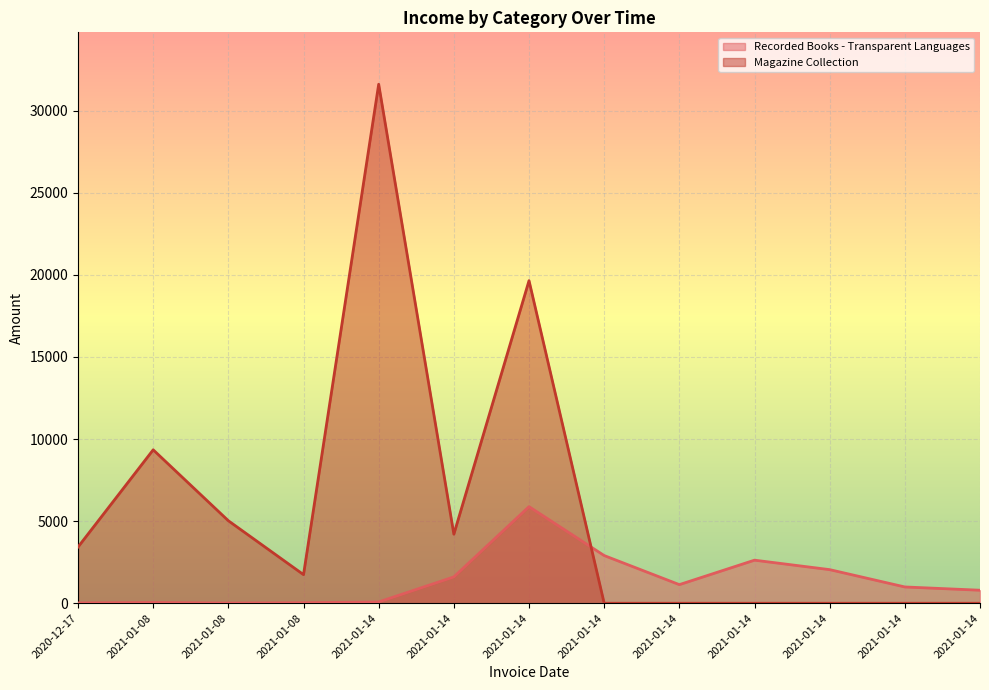

Reading left to right, transcribe all the data shown in this chart.

Recorded Books - Transparent Languages: 2020-12-17=18.7	2021-01-08=47.2	2021-01-08=11.5	2021-01-08=32.5	2021-01-14=77.9	2021-01-14=1604.8	2021-01-14=5882.9	2021-01-14=2905.5	2021-01-14=1134.3	2021-01-14=2624.1	2021-01-14=2047.6	2021-01-14=992.7	2021-01-14=793.9
Magazine Collection: 2020-12-17=3425.4	2021-01-08=9345.6	2021-01-08=5025.1	2021-01-08=1742.6	2021-01-14=31608.6	2021-01-14=4206.2	2021-01-14=19646.5	2021-01-14=0.0	2021-01-14=0.0	2021-01-14=0.0	2021-01-14=0.0	2021-01-14=0.0	2021-01-14=0.0